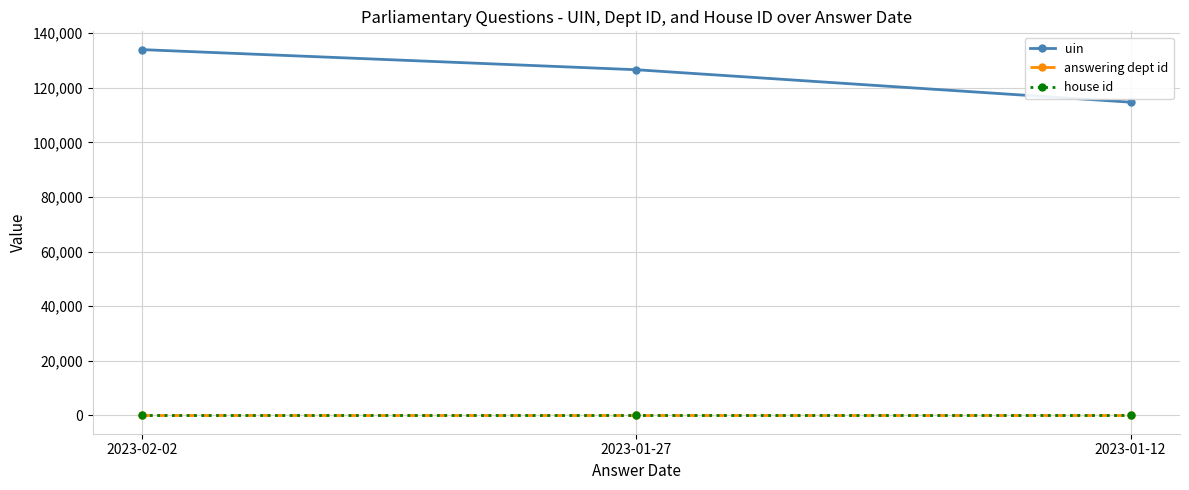

What are all the series names shown in the legend?

uin, answering dept id, house id